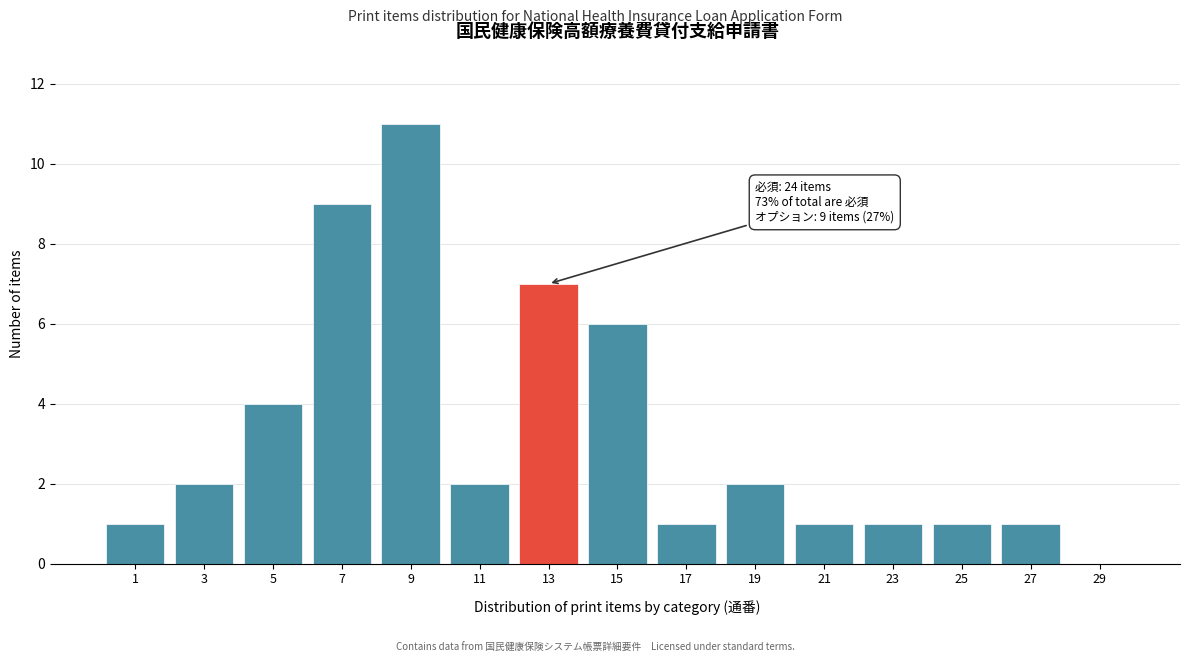

Reading left to right, what are all the values shown in this chart?

1=1	3=2	5=4	7=9	9=11	11=2	13=7	15=6	17=1	19=2	21=1	23=1	25=1	27=1	29=0